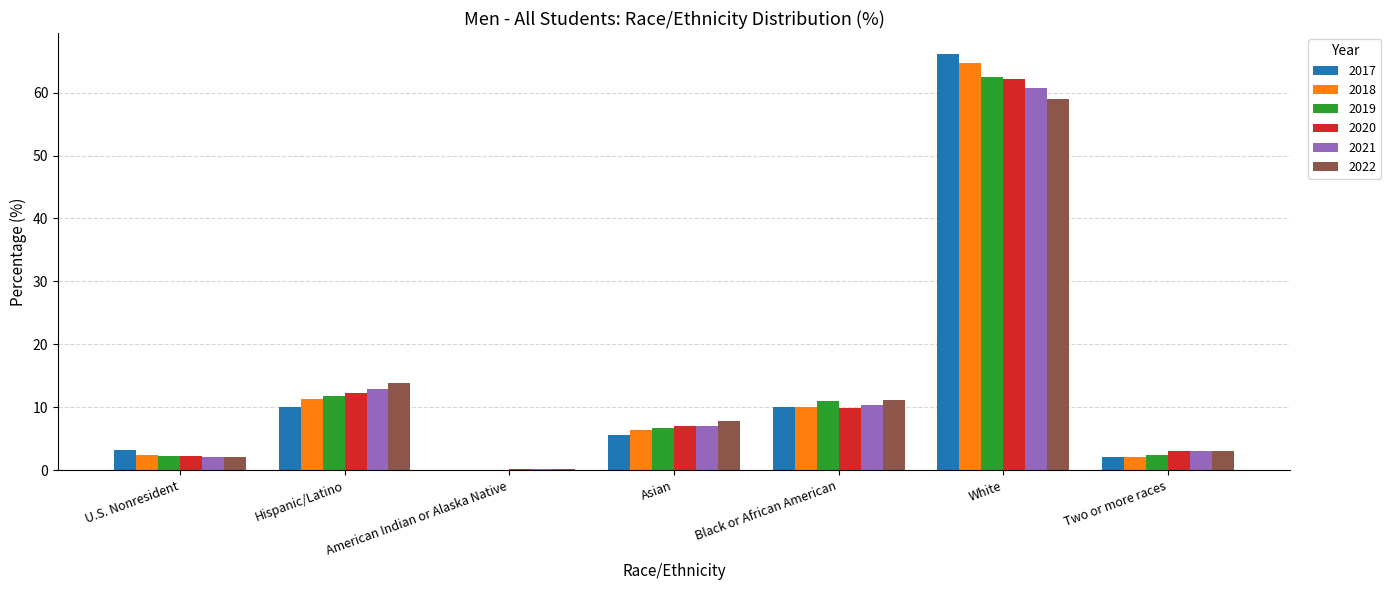

Read the 2022 value at Black or African American.

11.1